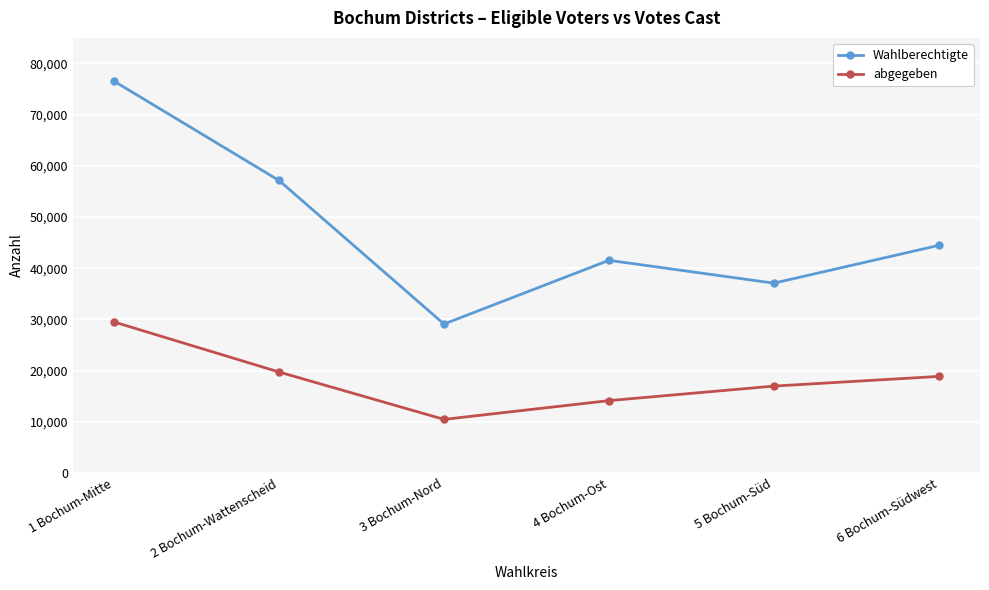

Between 2 Bochum-Wattenscheid and 3 Bochum-Nord, which series saw the biggest shift?

Wahlberechtigte